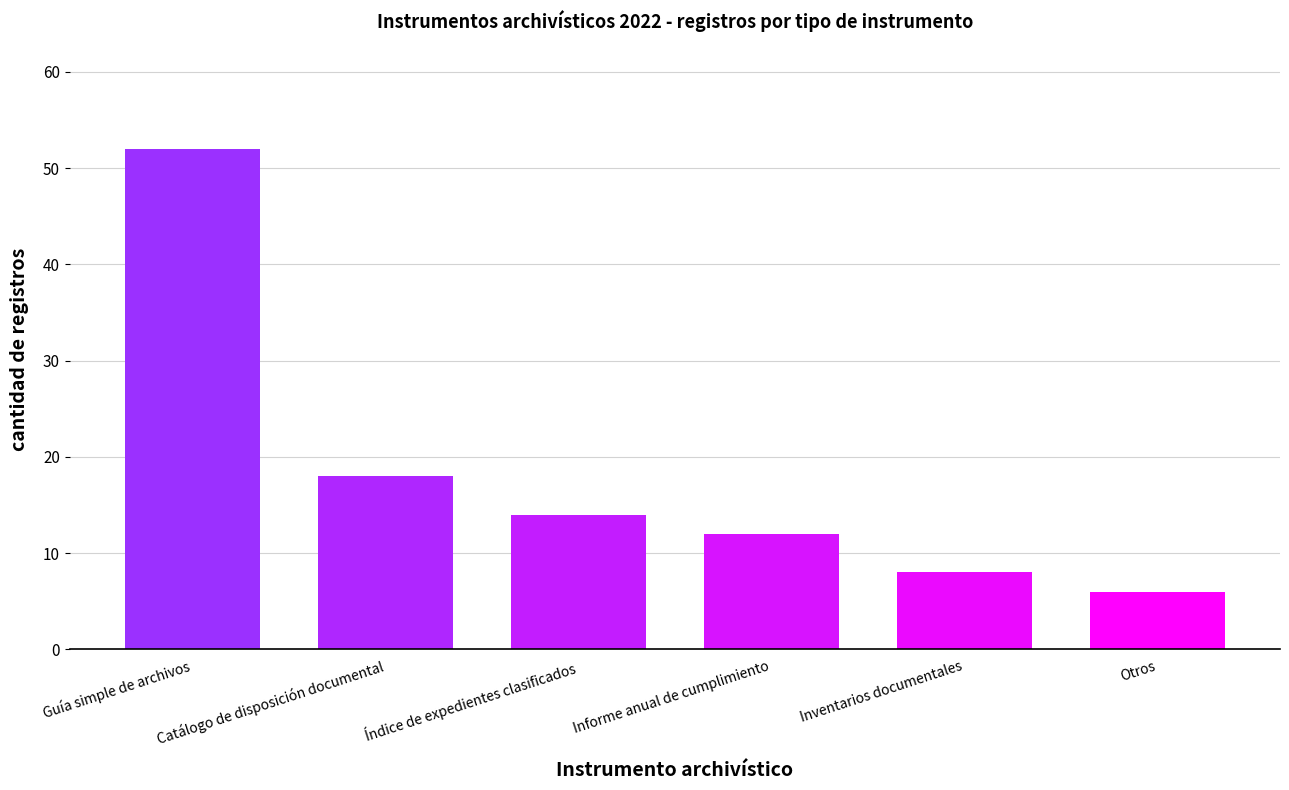

Rank the categories by value from highest to lowest.

Guía simple de archivos, Catálogo de disposición documental, Índice de expedientes clasificados, Informe anual de cumplimiento, Inventarios documentales, Otros